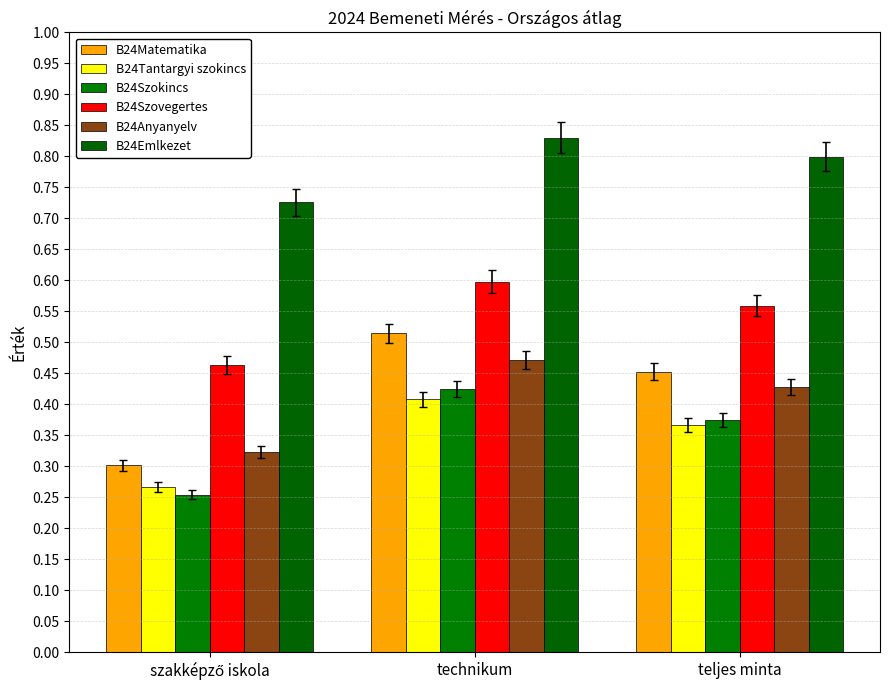

Are the bars grouped side by side (vs. stacked)?

Yes